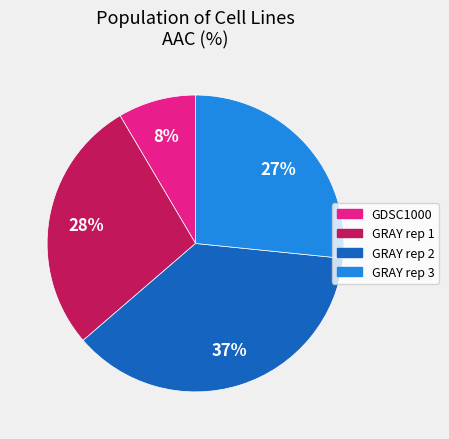

True or false: GRAY rep 1 accounts for 28% of the total.

True